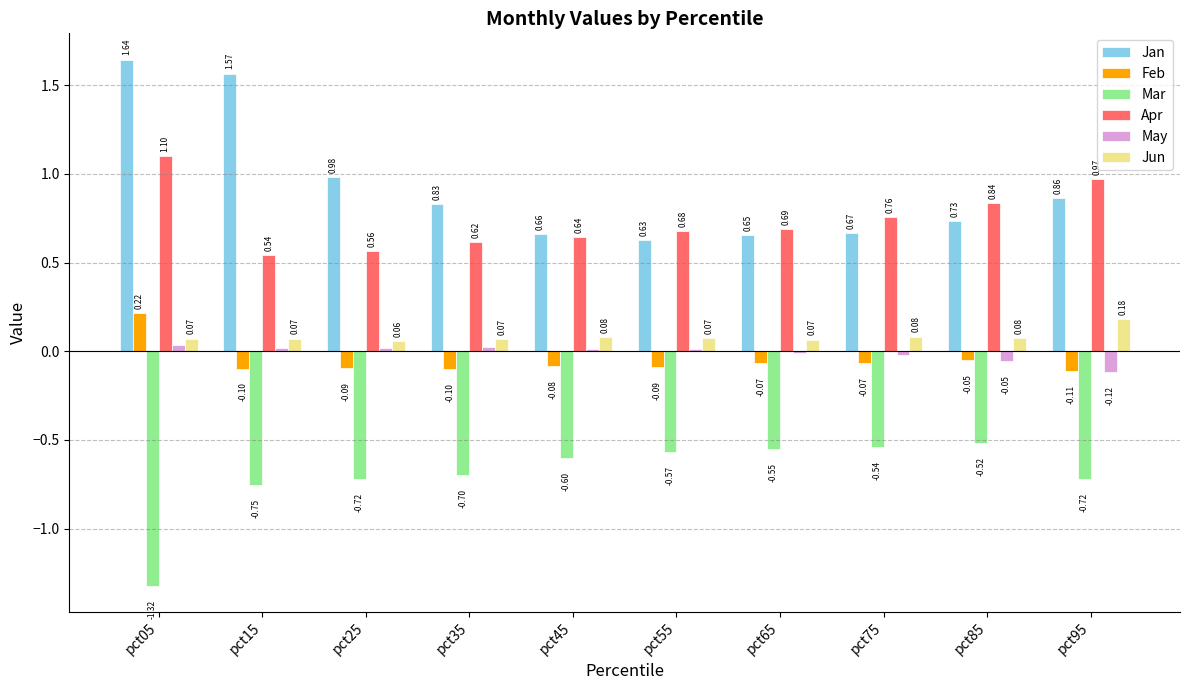

What is the total value across all series at pct95?

1.1